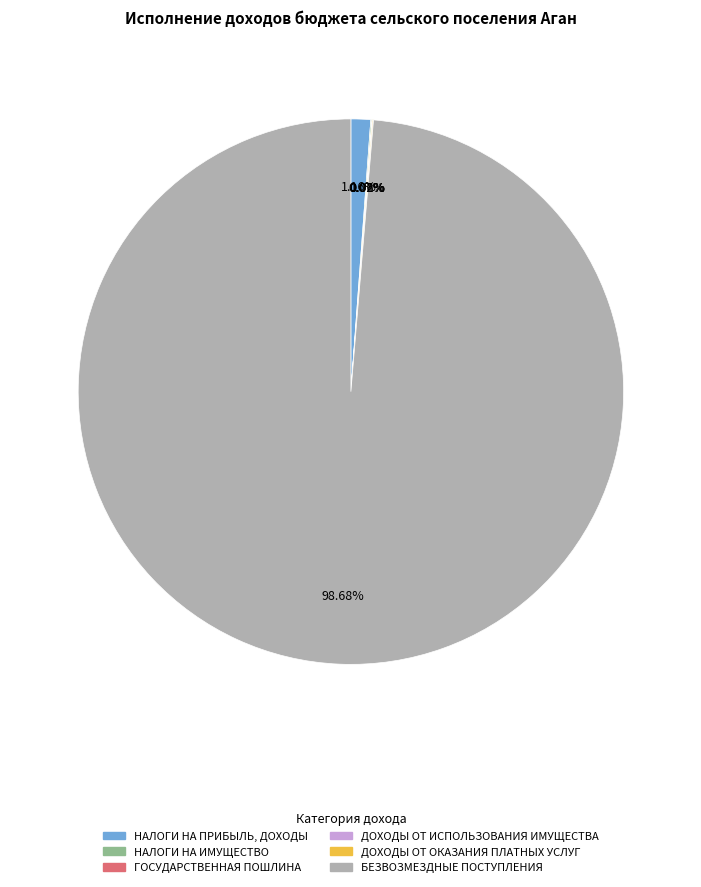

What is the largest slice in the pie chart?

БЕЗВОЗМЕЗДНЫЕ ПОСТУПЛЕНИЯ